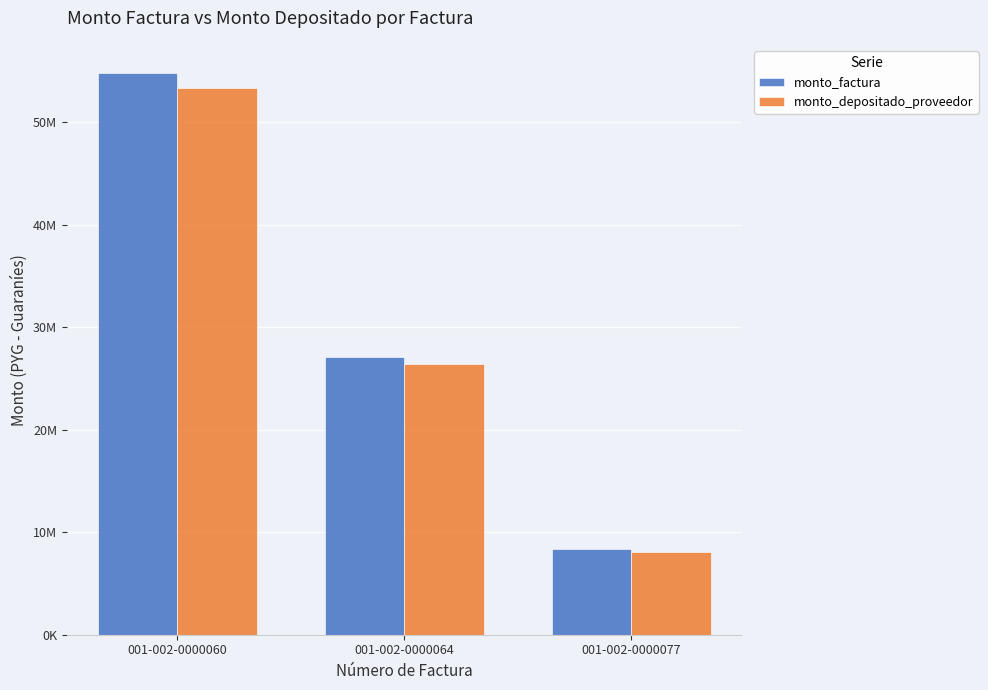

Is it true that monto_factura equals 8335822 at 001-002-0000077?

True